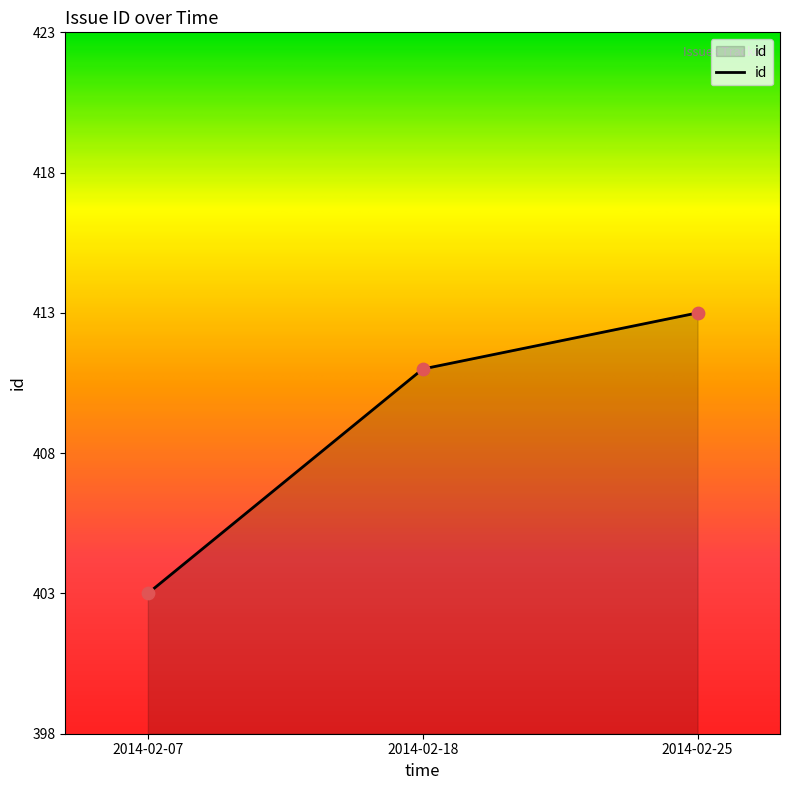

What is the change in value from 2014-02-07 to 2014-02-25?

+10